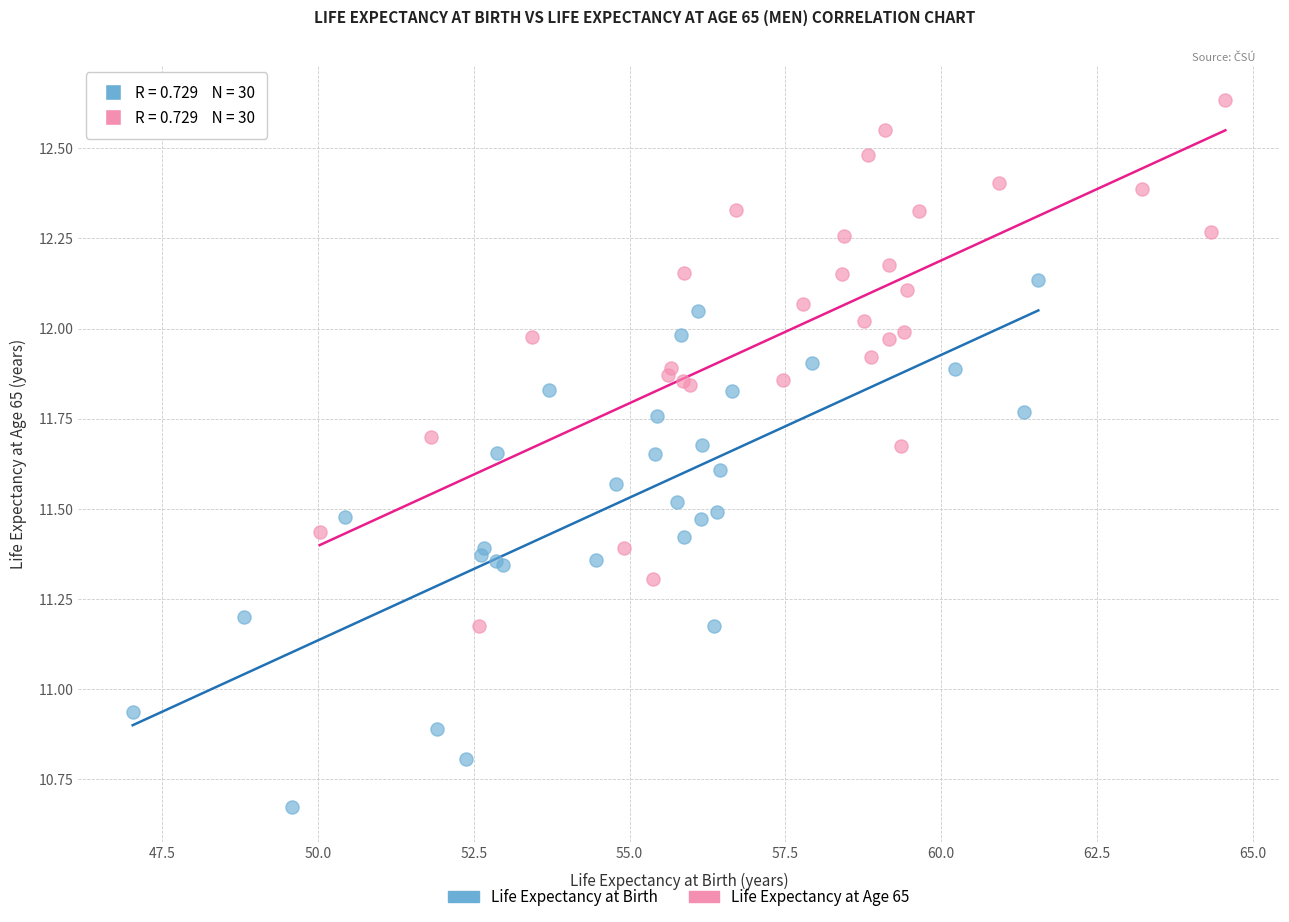

Which series reaches the minimum Y coordinate?

Life Expectancy at Birth